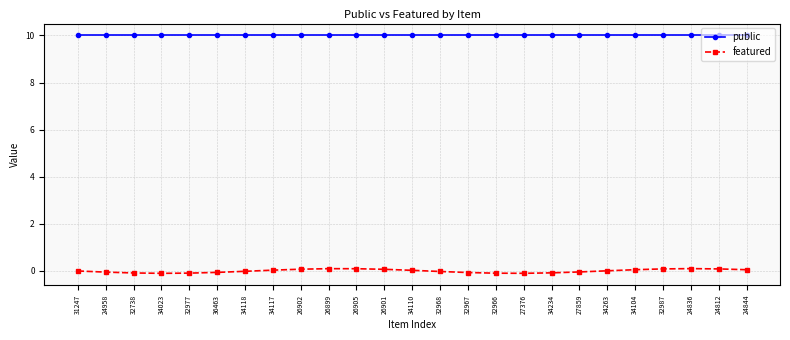

Is the value of public at 27376 greater than the value of featured at 32967?

Yes